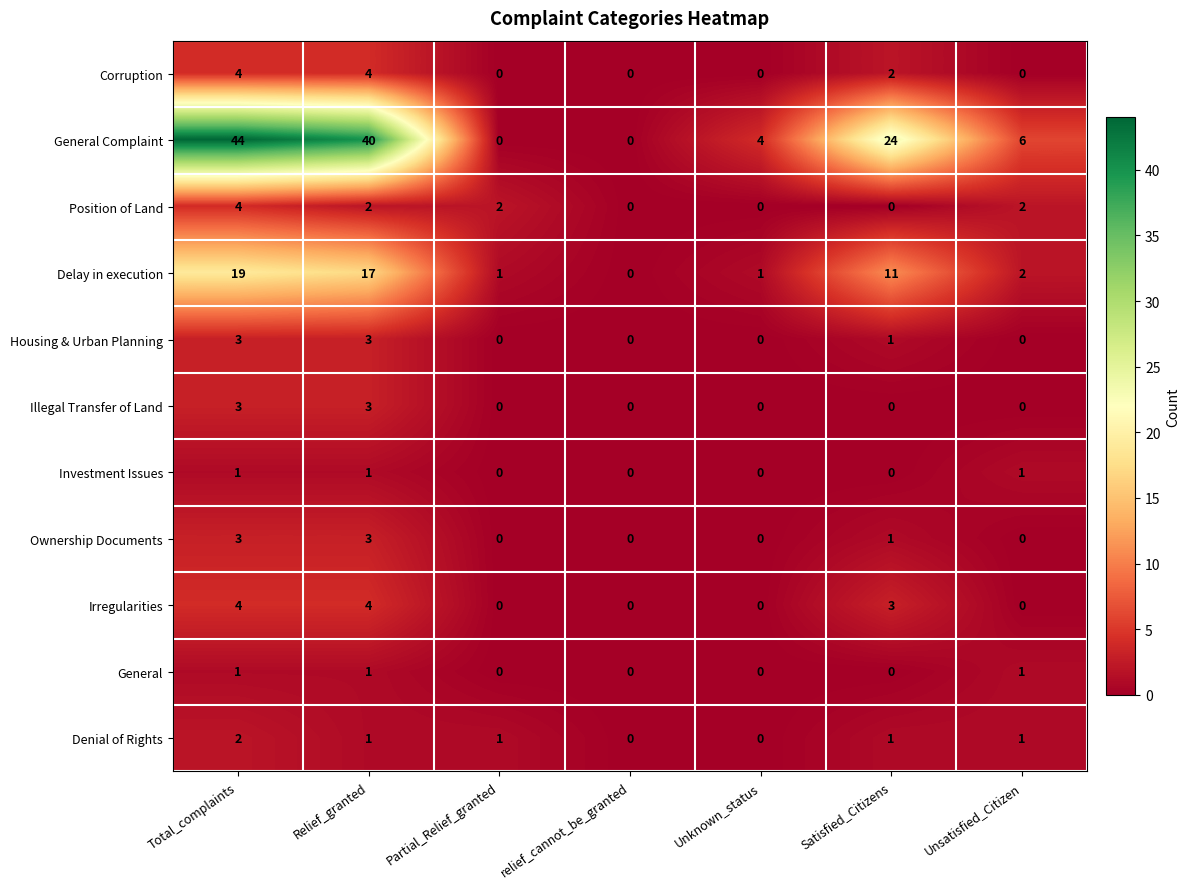

What is the difference between the highest and lowest values at Unknown_status?

4